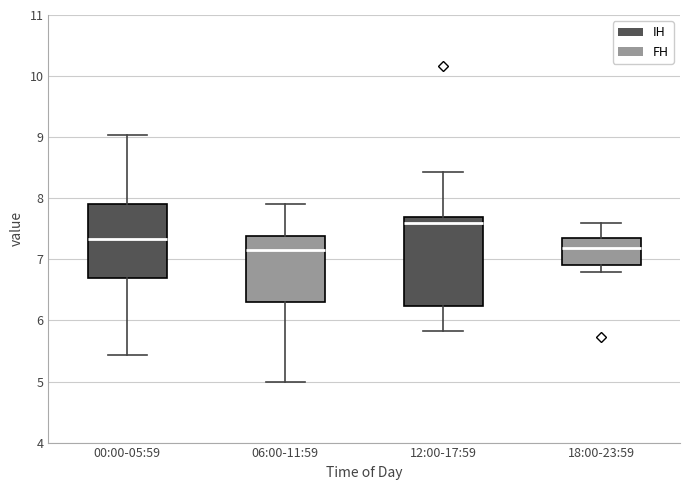

Reading left to right, read every box against the y-axis: the position of its median line, the range the box covers, and the ends of its whiskers. The values are not printed on the chart, so give them approximately, as read against the axis.

00:00-05:59: median 7.3, box 6.7 to 7.9, whiskers 5.4 to 9.0
06:00-11:59: median 7.2, box 6.3 to 7.4, whiskers 5.0 to 7.9
12:00-17:59: median 7.6, box 6.2 to 7.7, whiskers 5.8 to 8.4
18:00-23:59: median 7.2, box 6.9 to 7.3, whiskers 6.8 to 7.6